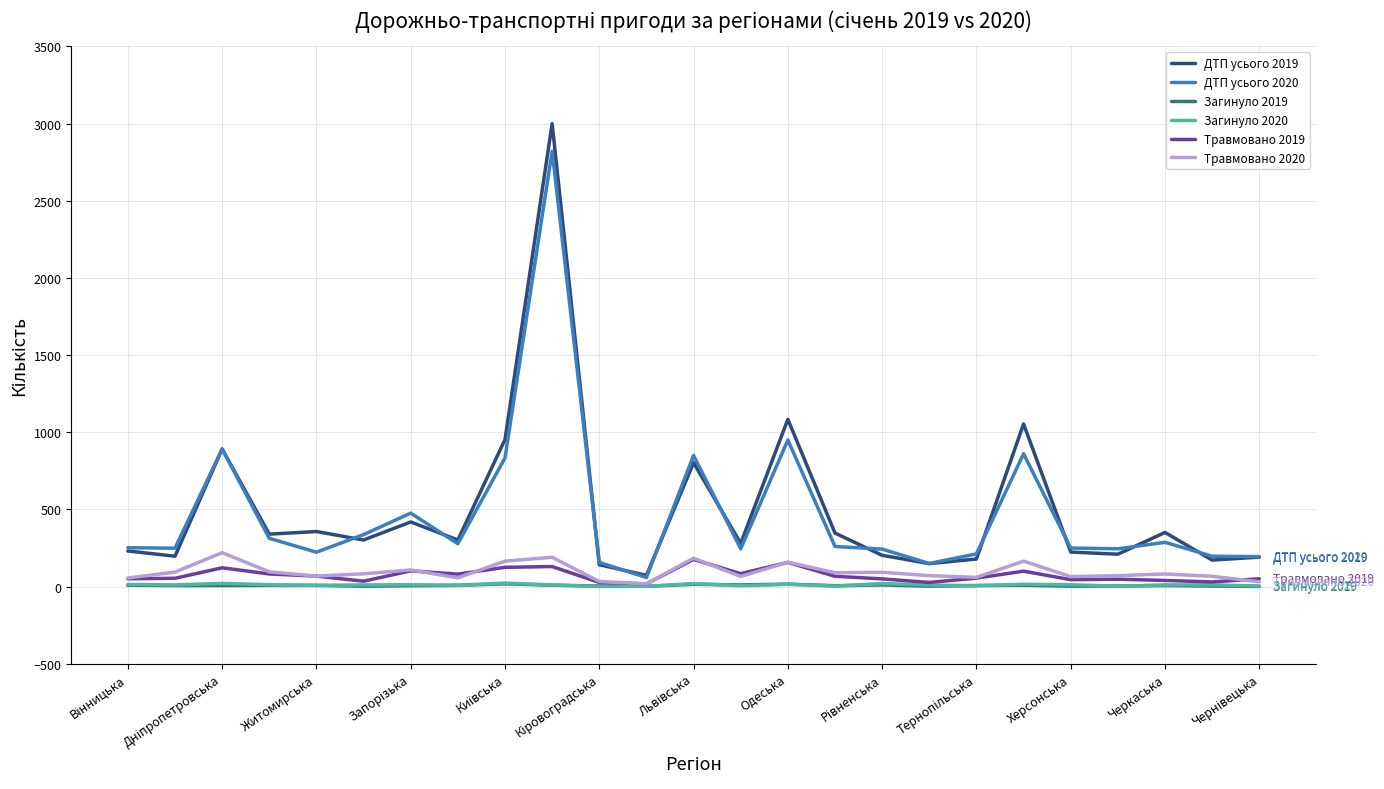

What is the maximum value for ДТП усього 2020?

2822